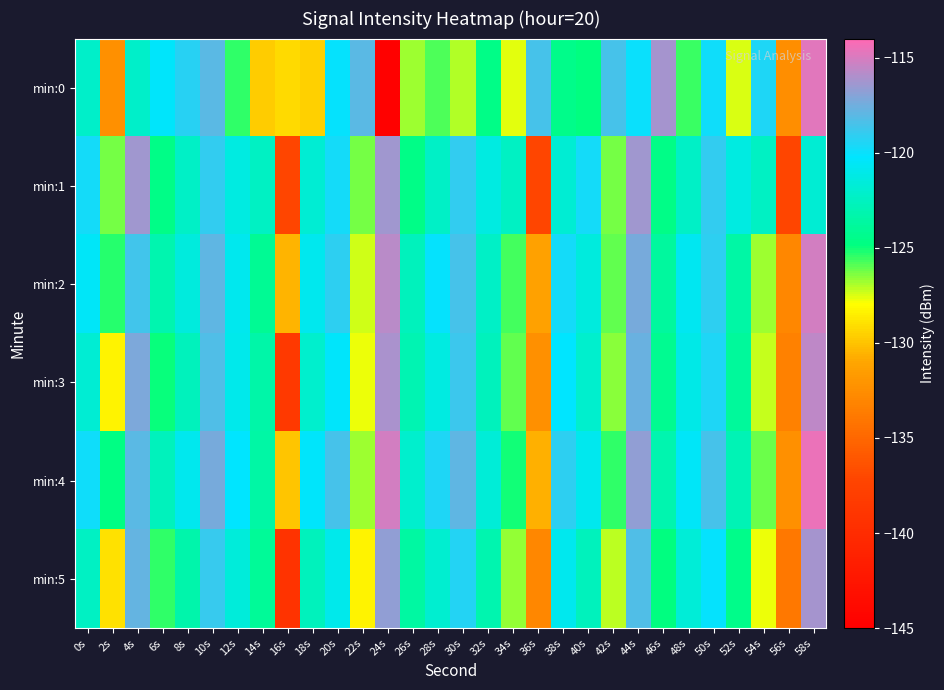

List the series in order of their peak value, lowest first.

min:1, min:5, min:3, min:2, min:0, min:4